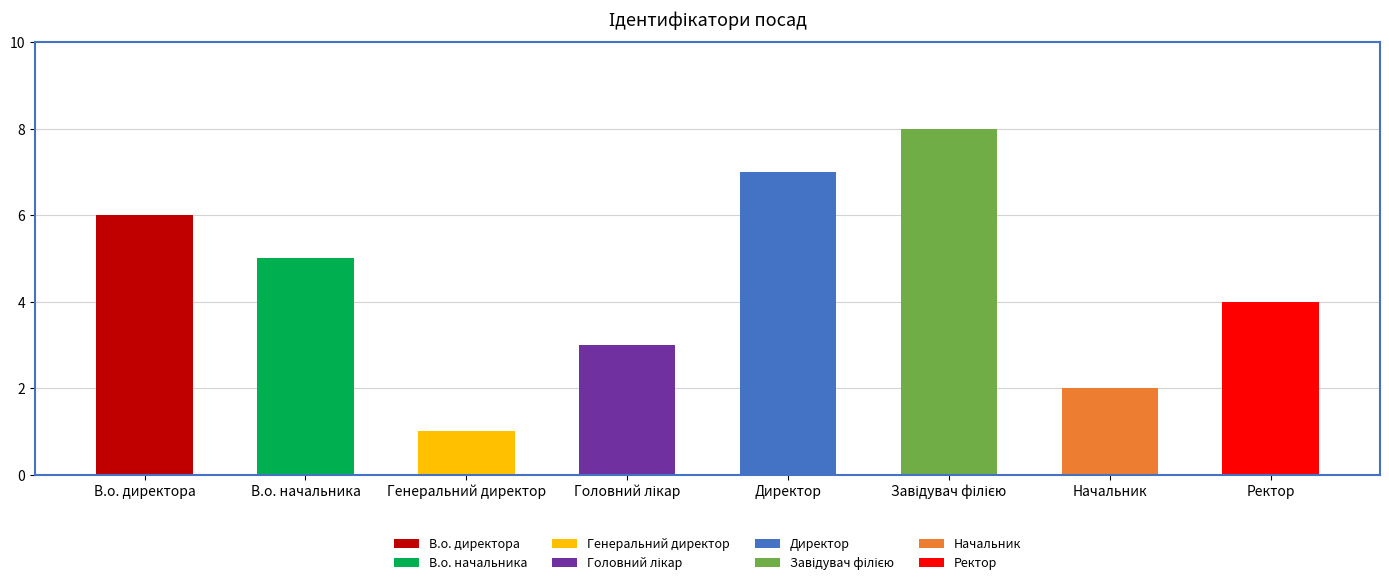

True or false: the data shows 3 at Ректор.

False